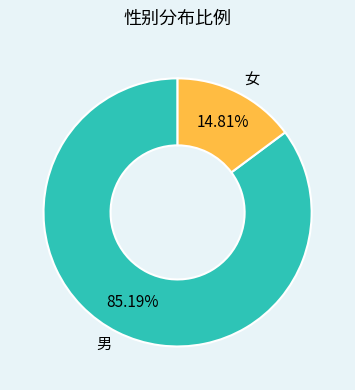

Which has a higher value, 男 or 女?

男